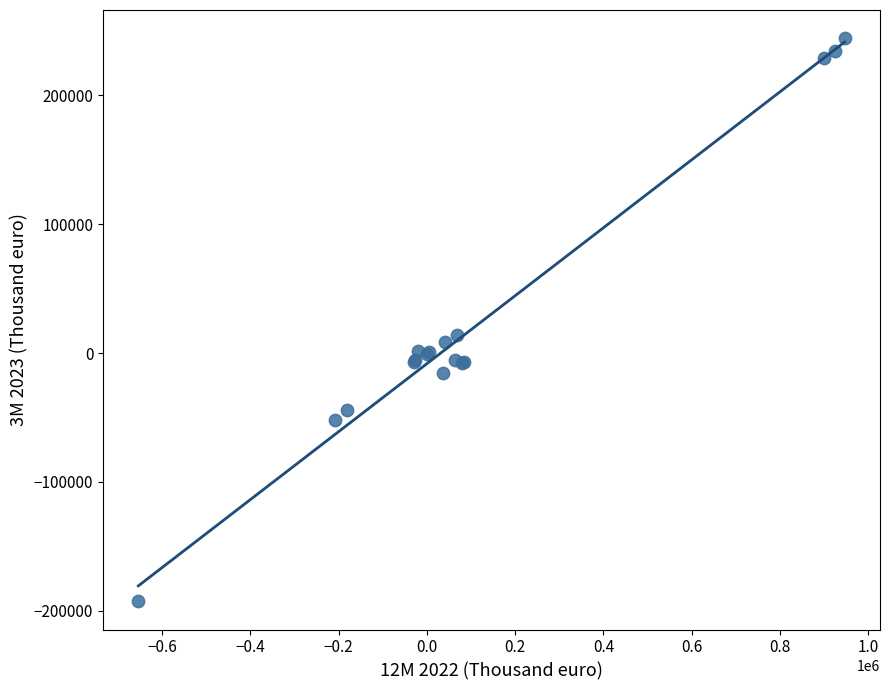

What Y value in the scatter plot is closest to 25787?

14031